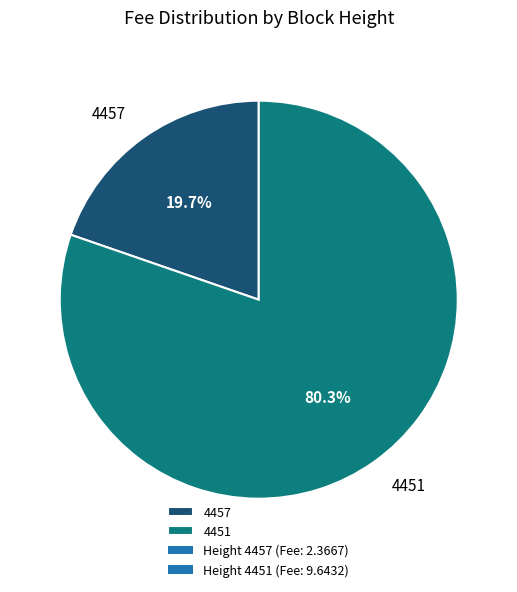

The 4457 slice represents 20% of the pie. True or false?

True